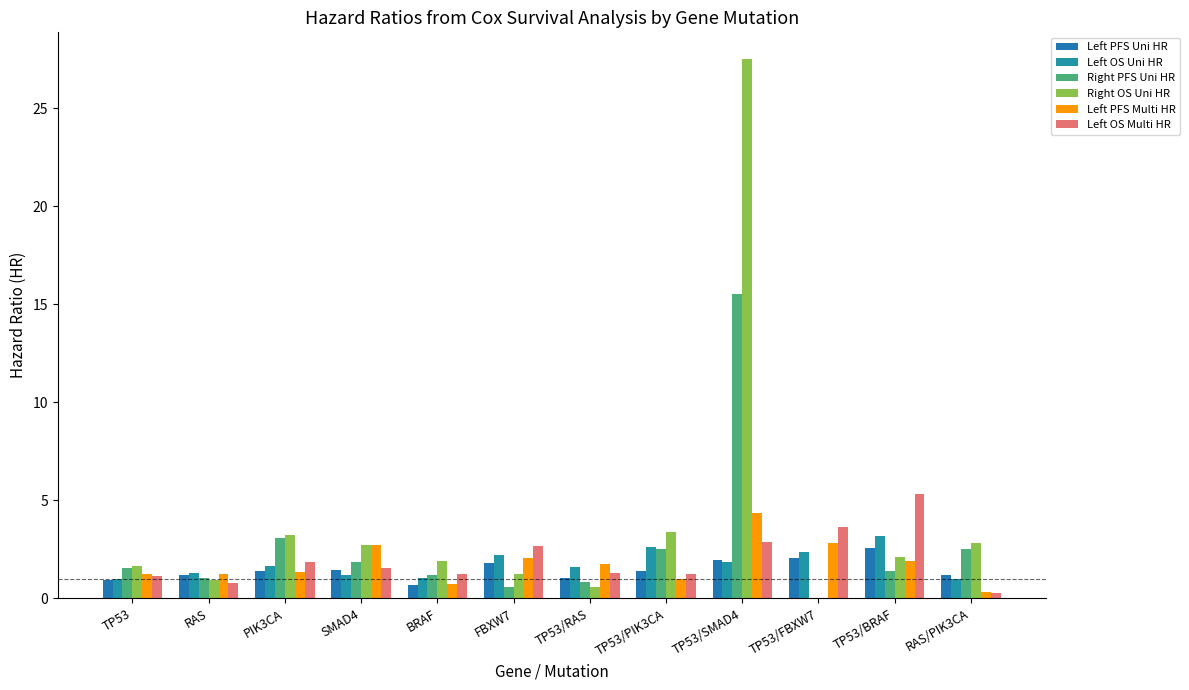

What is the greatest value displayed?

27.5